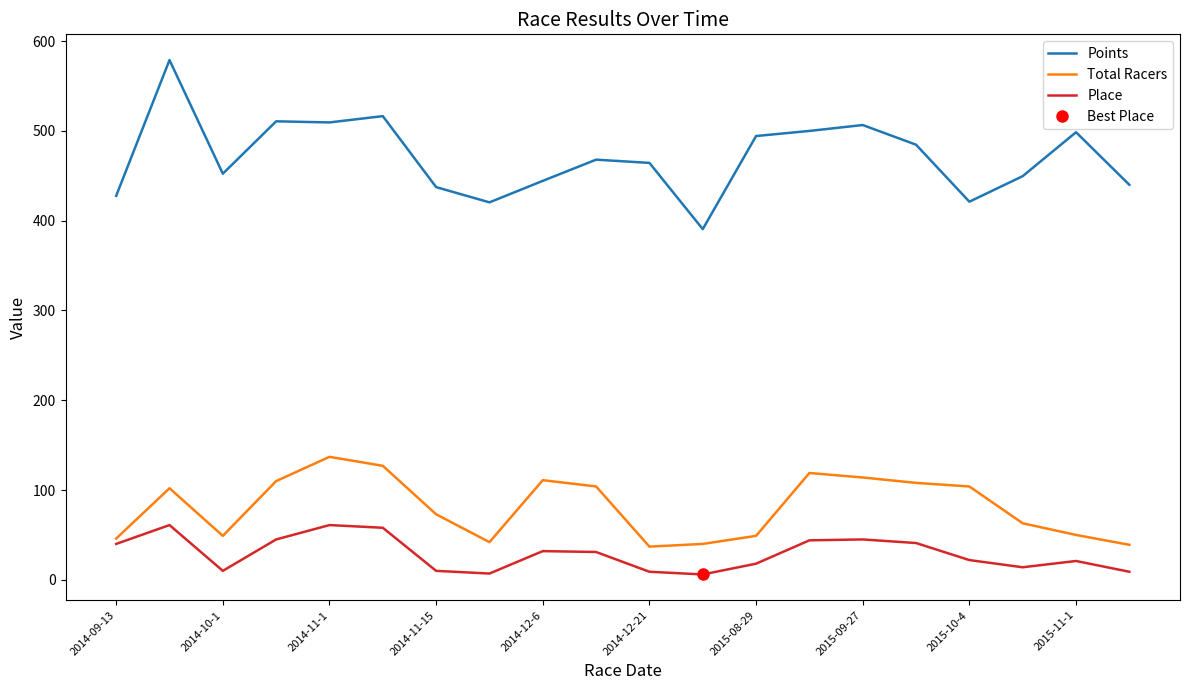

Is the value of Total Racers at 2014-11-15 greater than the value of Place at 2015-08-29?

Yes